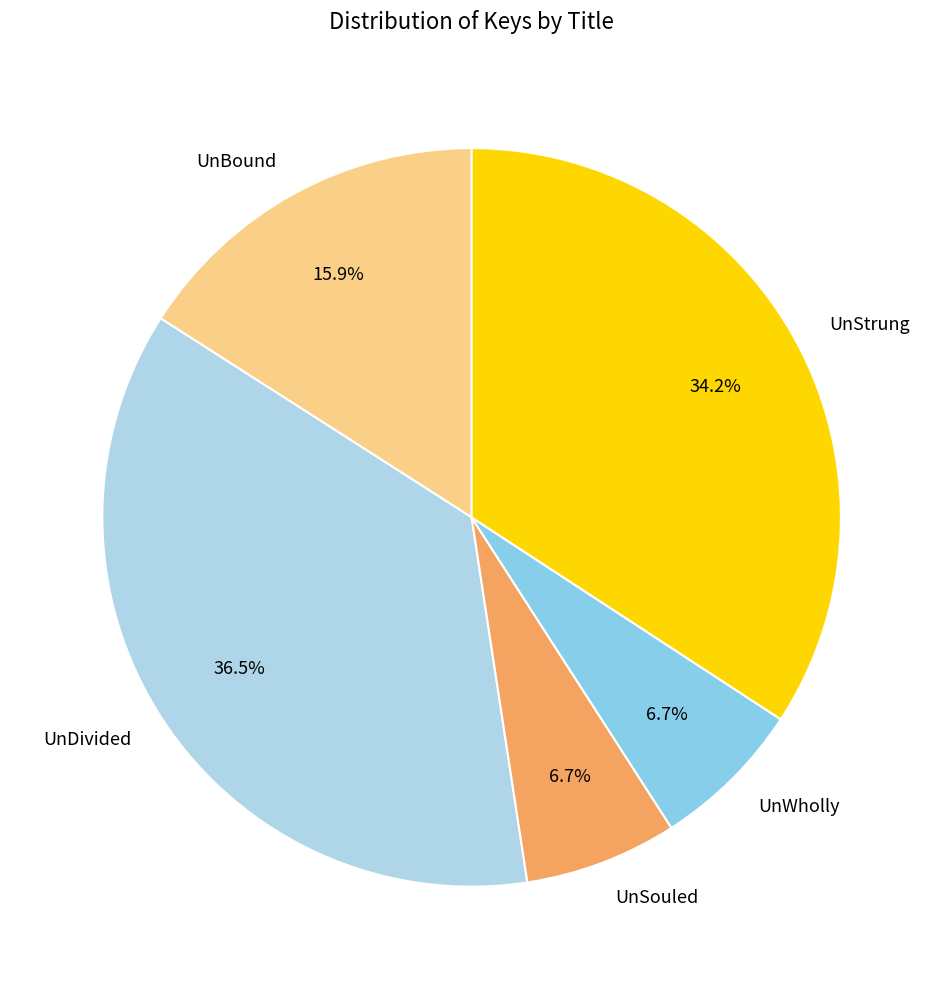

What percentage is the UnSouled slice, to the nearest percent?

7%